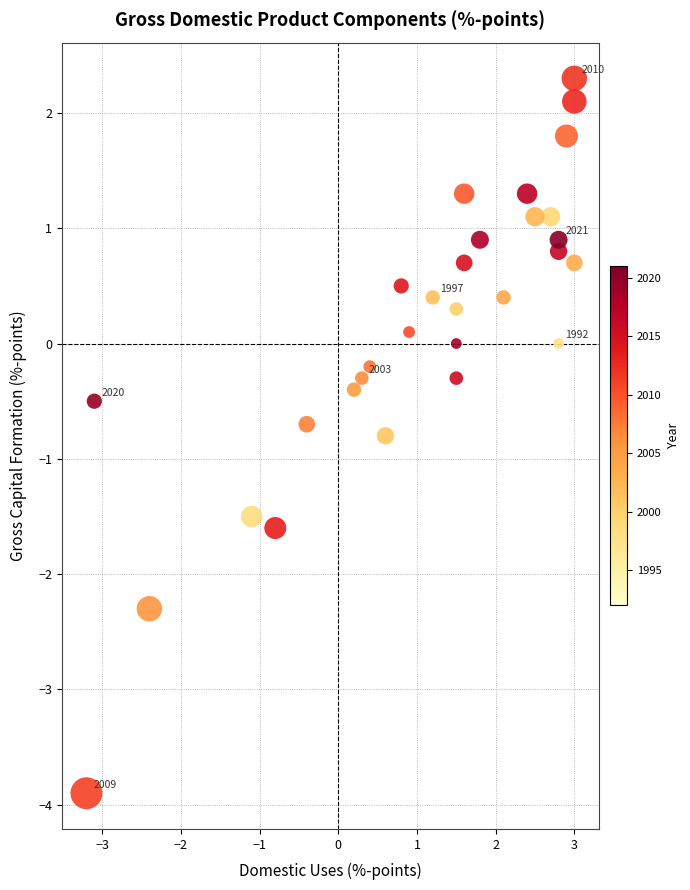

What is the range of X values (max minus min)?

6.2